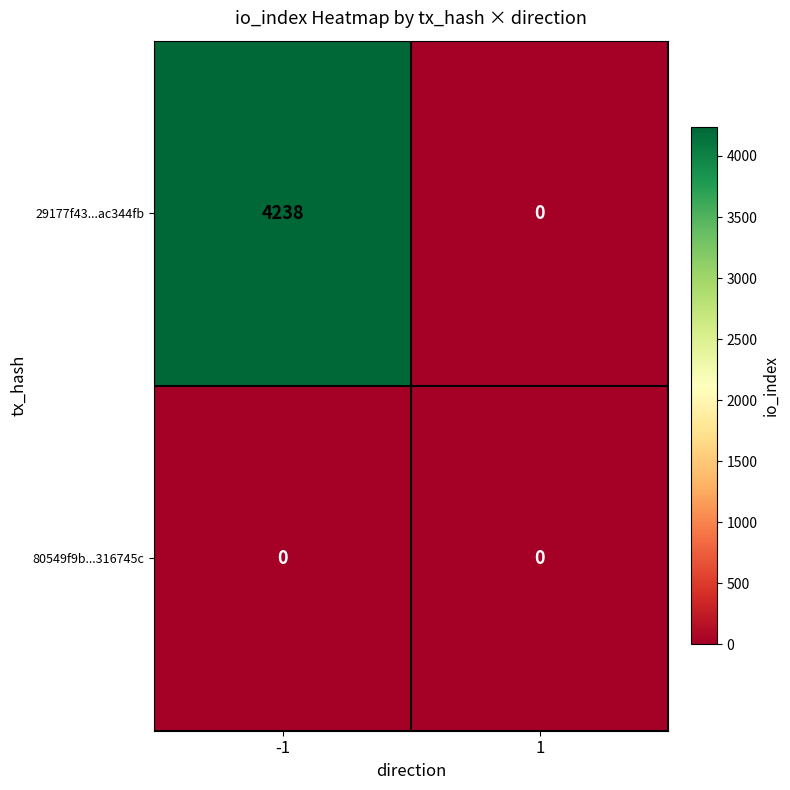

List the series in order of their peak value, highest first.

29177f43...ac344fb, 80549f9b...316745c